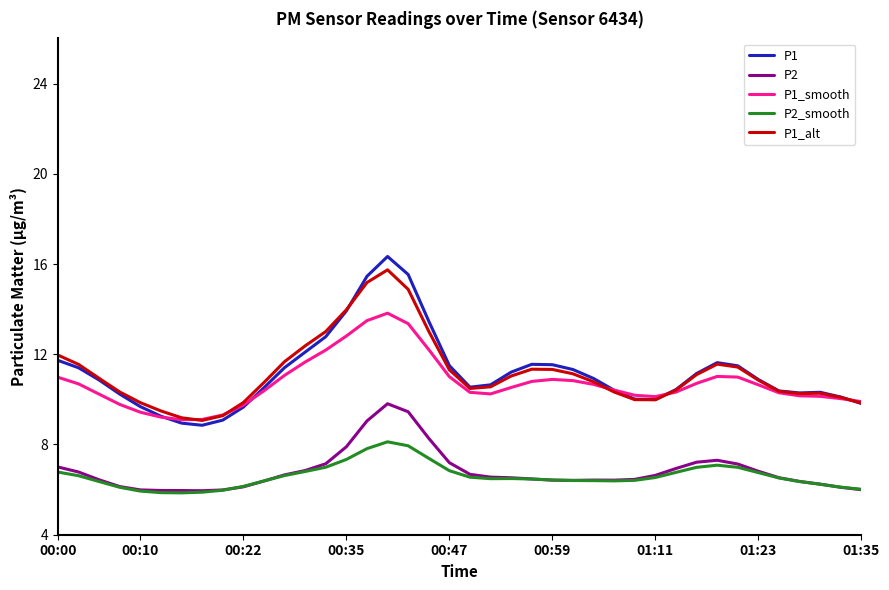

Which series has the largest range (max minus min)?

P1